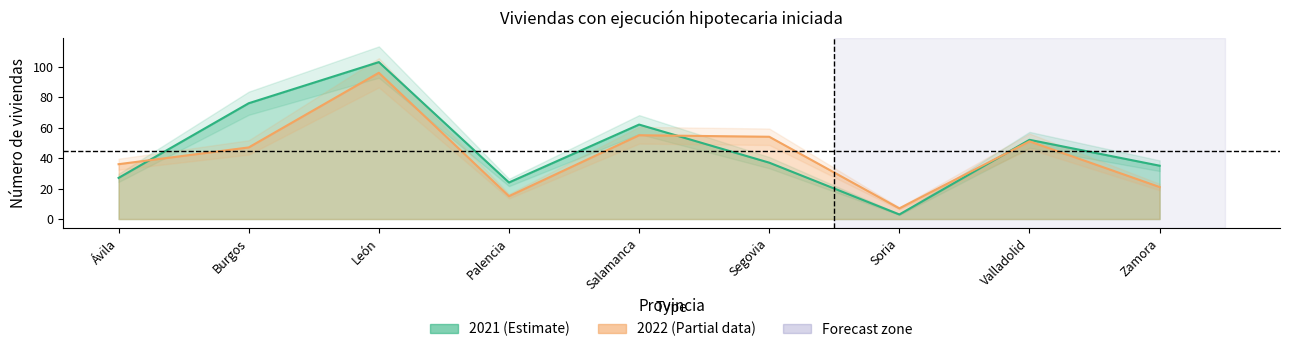

Where do 2022 and 2021 first cross each other?

Ávila and Burgos